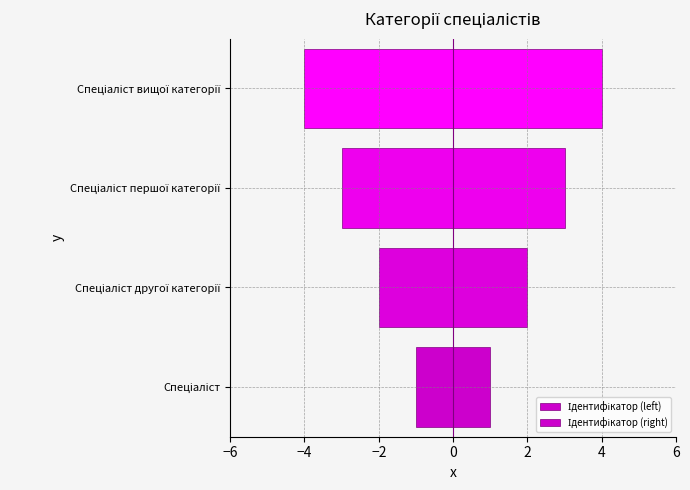

How many bars are there in total?

8